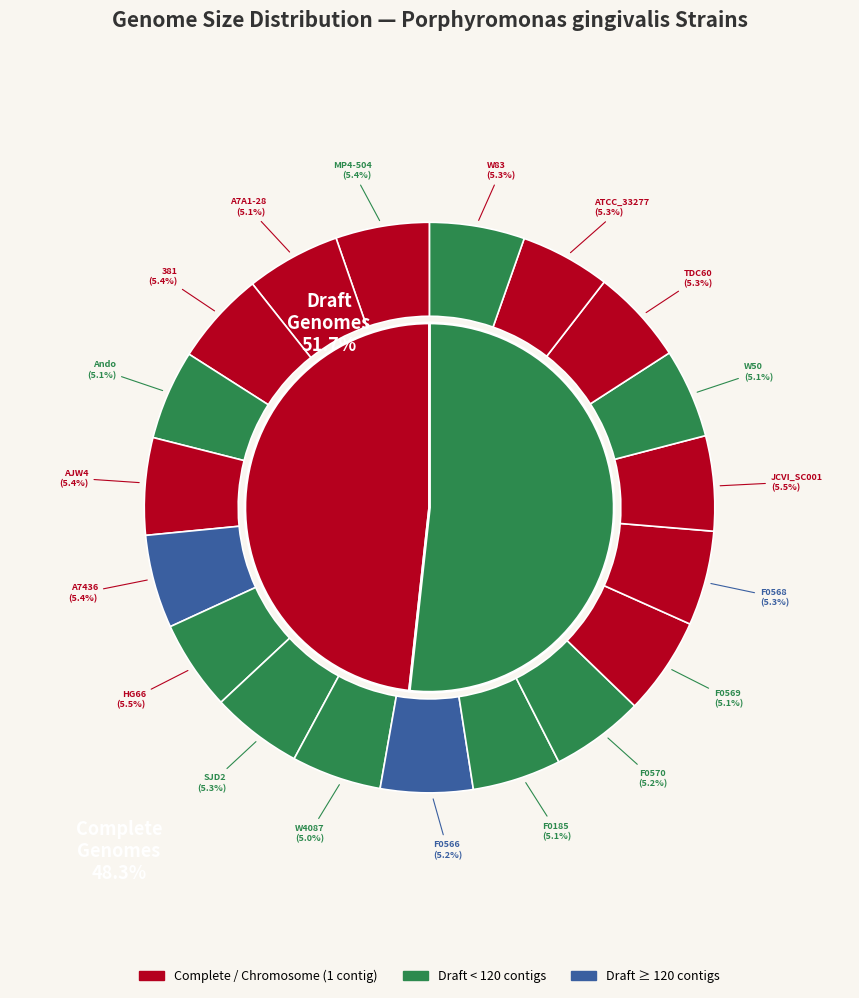

Rank the categories by value from highest to lowest.

HG66, JCVI_SC001, 381, MP4-504, AJW4, A7436, ATCC_33277, W83, TDC60, F0568, SJD2, F0566, F0570, F0569, A7A1-28, F0185, W50, Ando, W4087